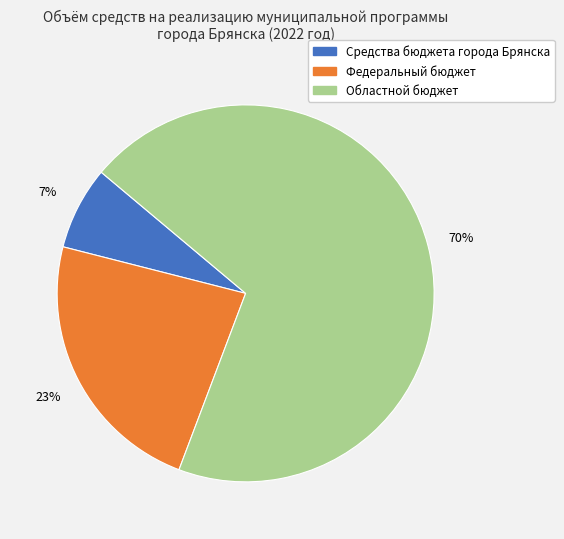

Rank the categories by value from lowest to highest.

Средства бюджета города Брянска, Федеральный бюджет, Областной бюджет